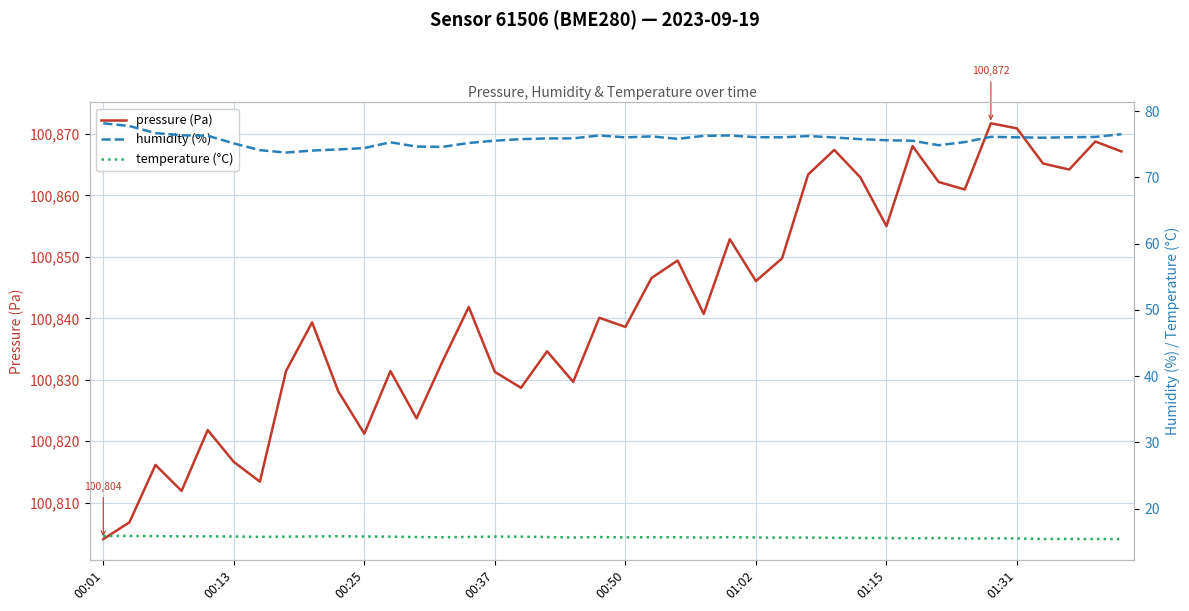

What are all the series names shown in the legend?

pressure (Pa), humidity (%), temperature (°C)